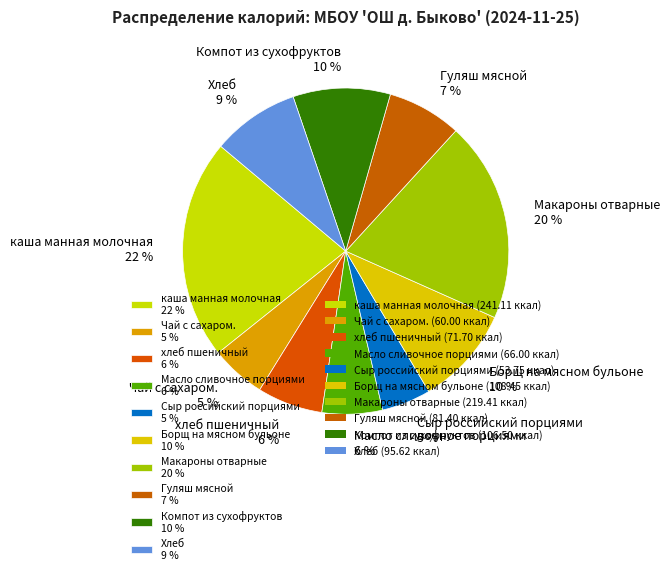

To the nearest percent, what percentage of the pie is хлеб пшеничный?

6%